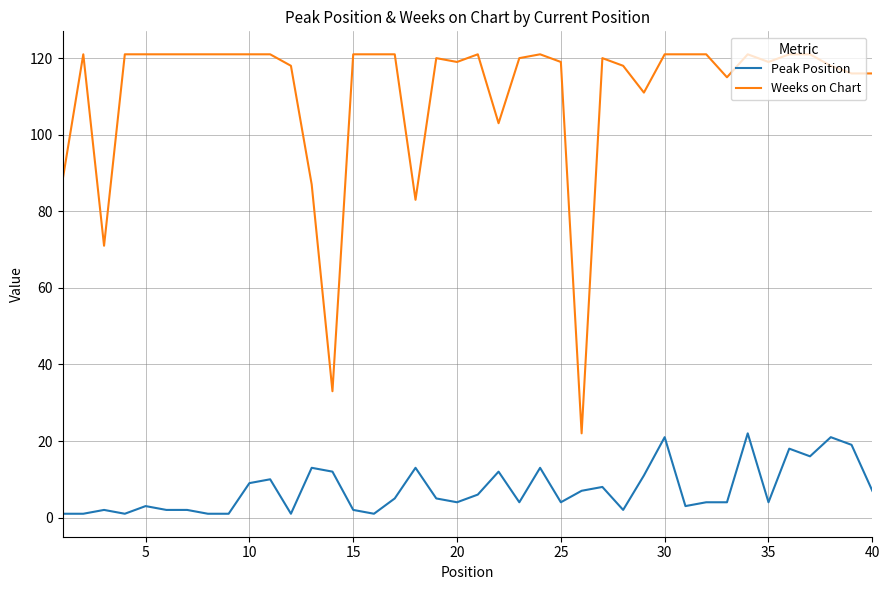

Which series has the largest total across all categories?

Weeks on Chart